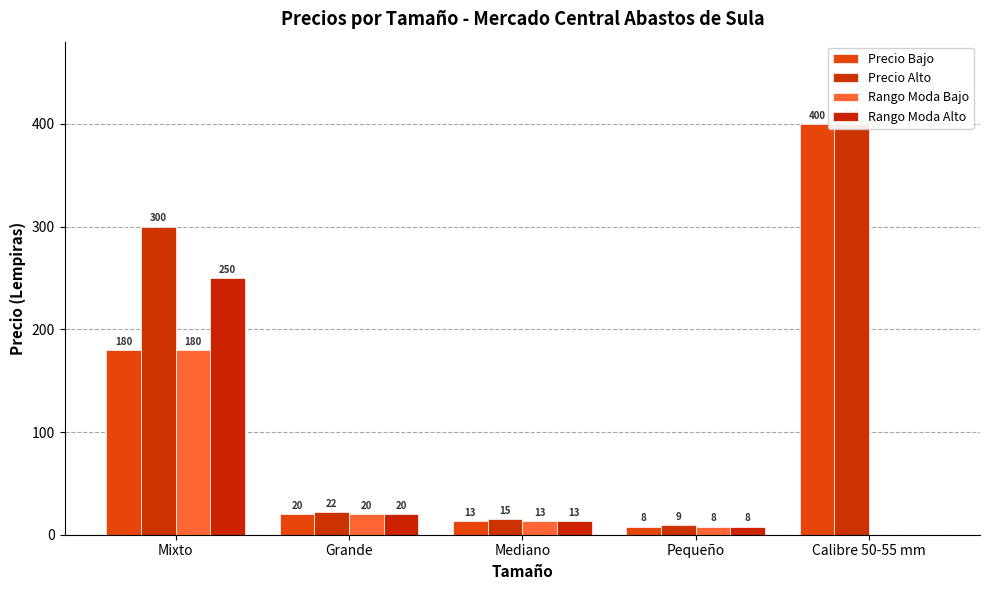

Which has a higher value, Pequeño or Grande?

Grande